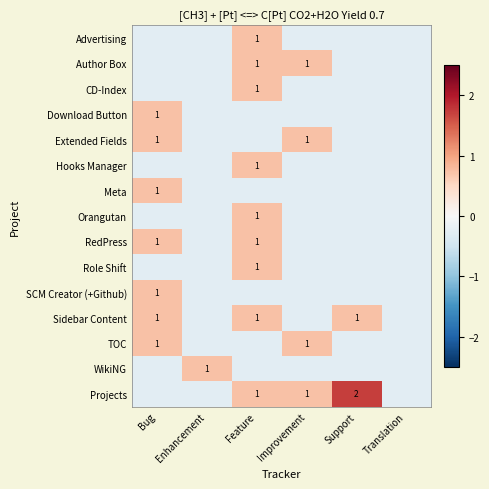

List the series in order of their peak value, lowest first.

Advertising, Author Box, CD-Index, Download Button, Extended Fields, Hooks Manager, Meta, Orangutan, RedPress, Role Shift, SCM Creator (+Github), Sidebar Content, TOC, WikiNG, Projects